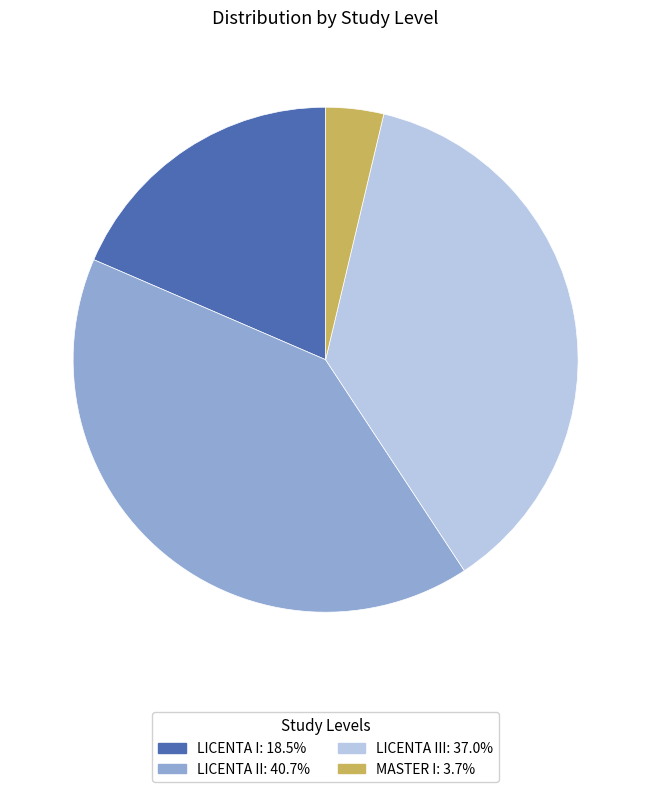

Is there any slice that represents more than half of the pie?

No